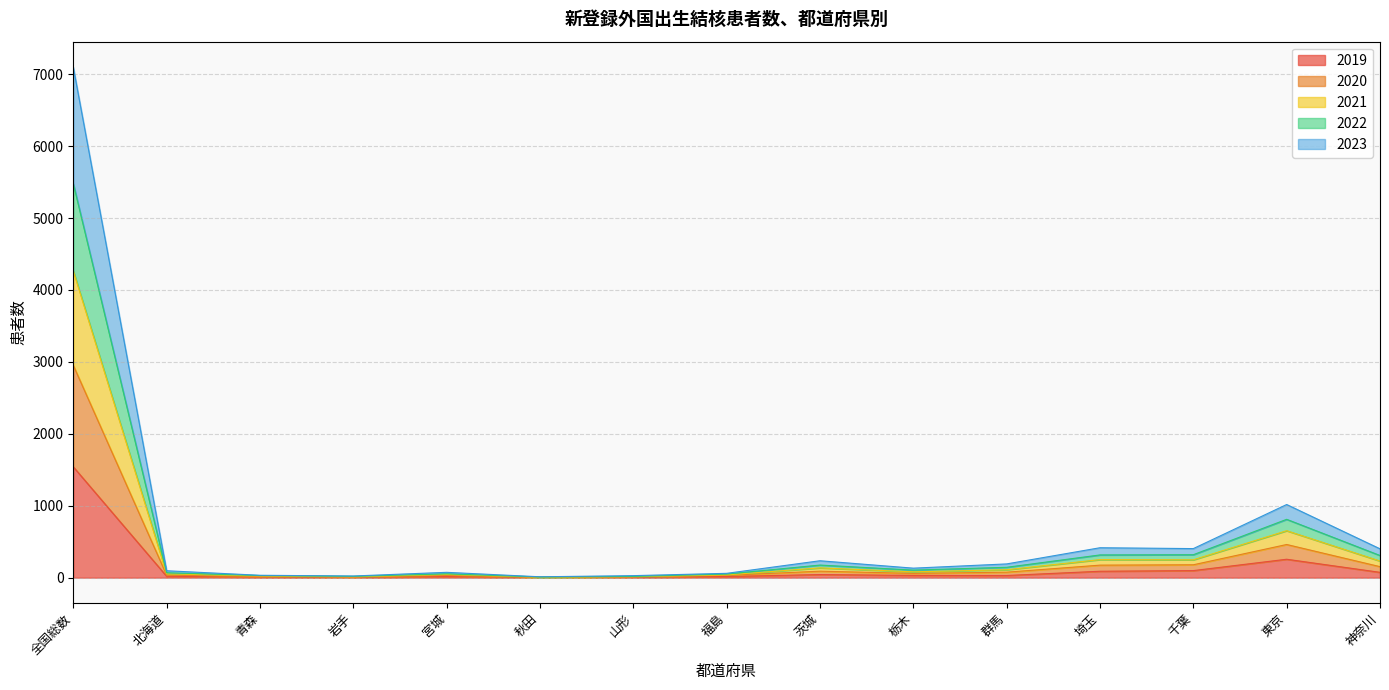

At which category is the sum across all series the highest?

全国総数